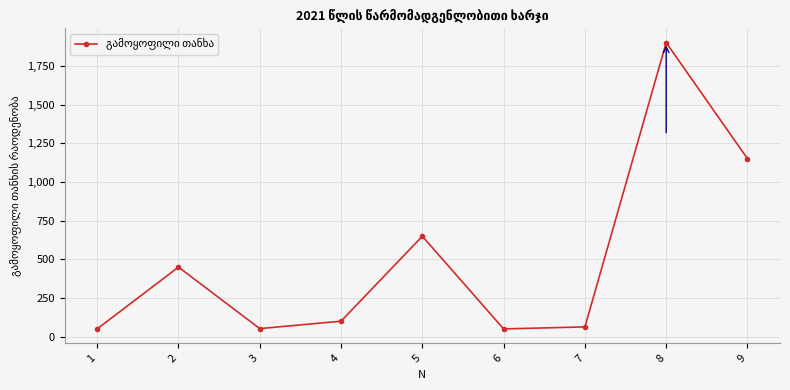

What is the greatest value displayed?

1900.0